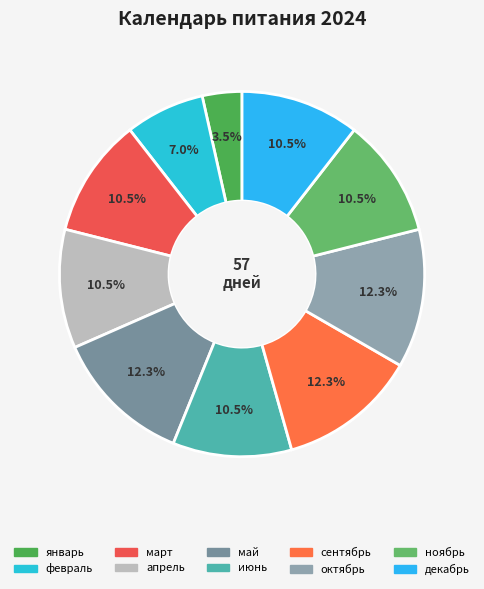

To the nearest percent, what portion does ноябрь represent?

11%